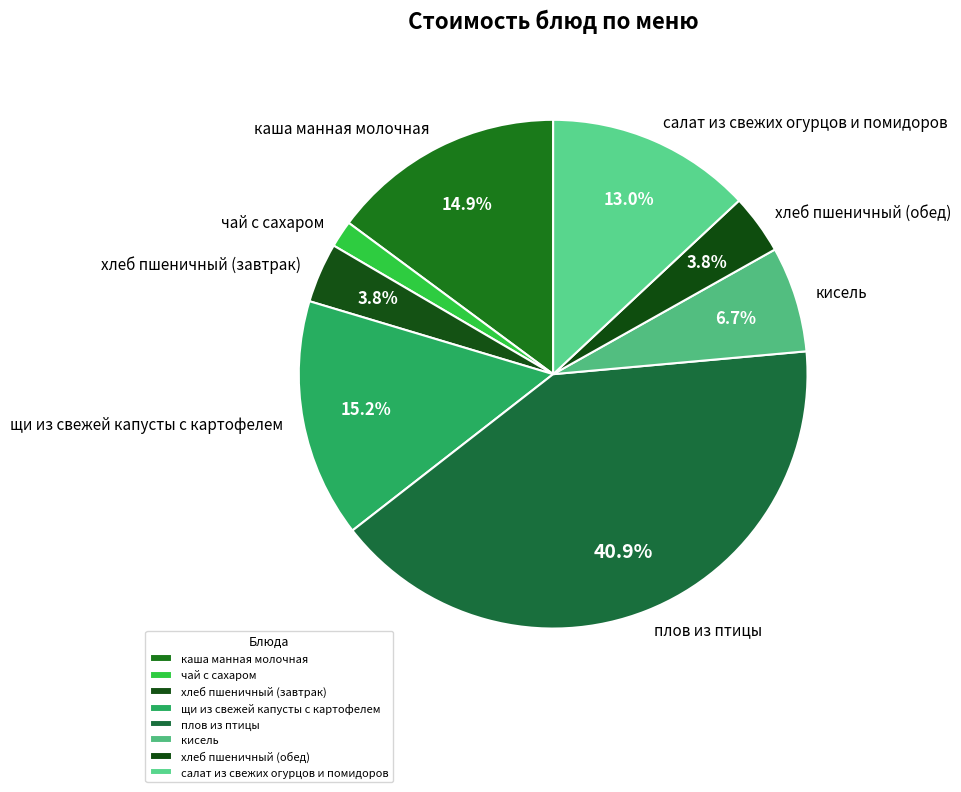

To the nearest percent, what is the average slice percentage?

12%